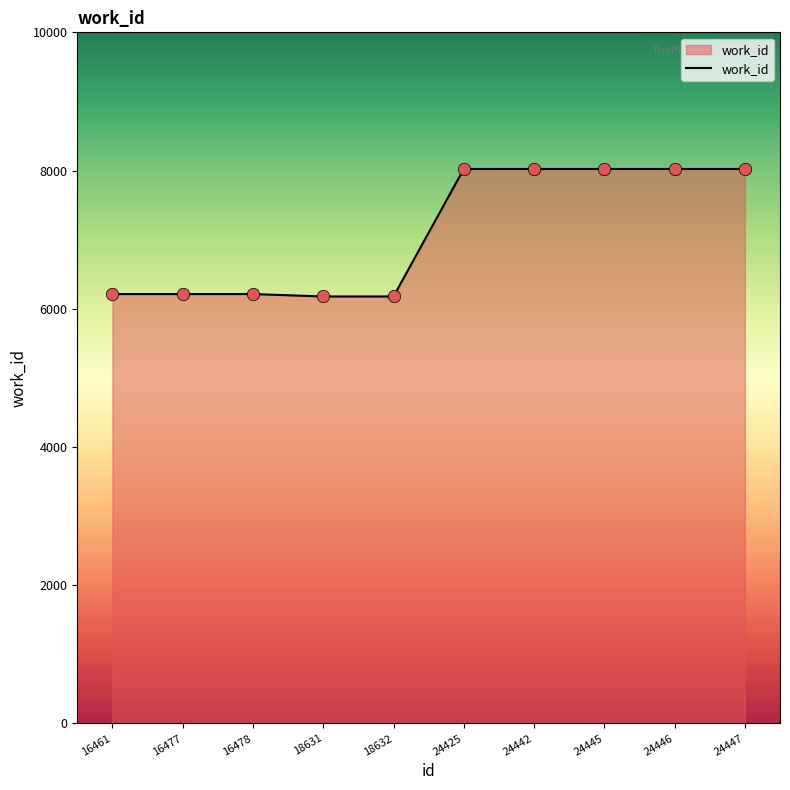

What is the ratio of the value at 16477 to the value at 24447?

0.8